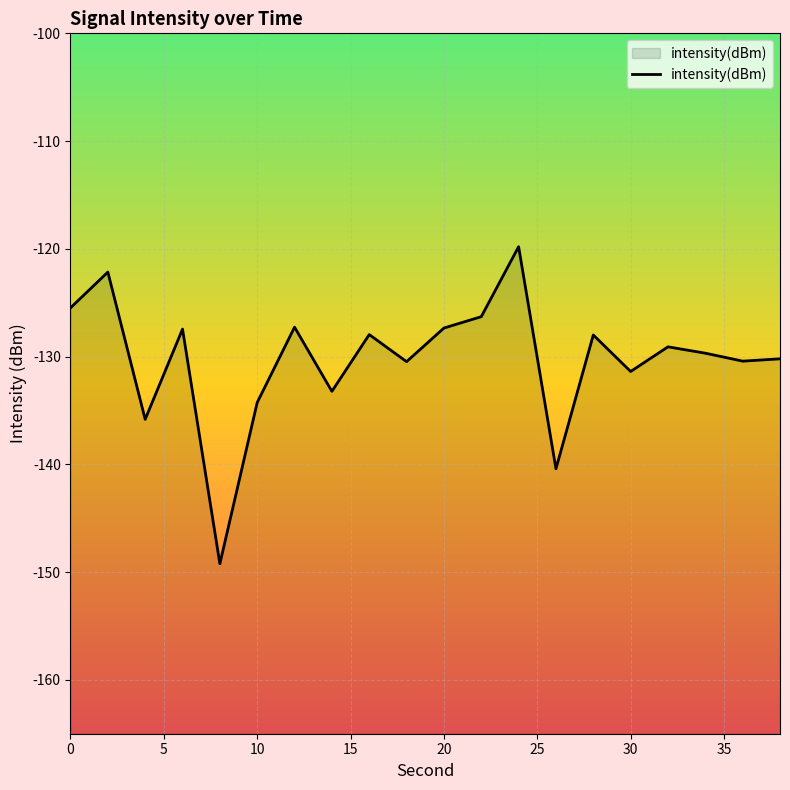

What is the greatest value displayed?

-119.8